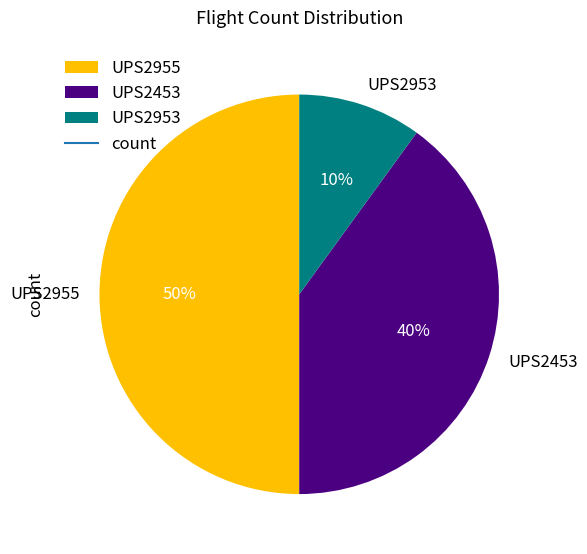

How many slices are in this pie chart?

3